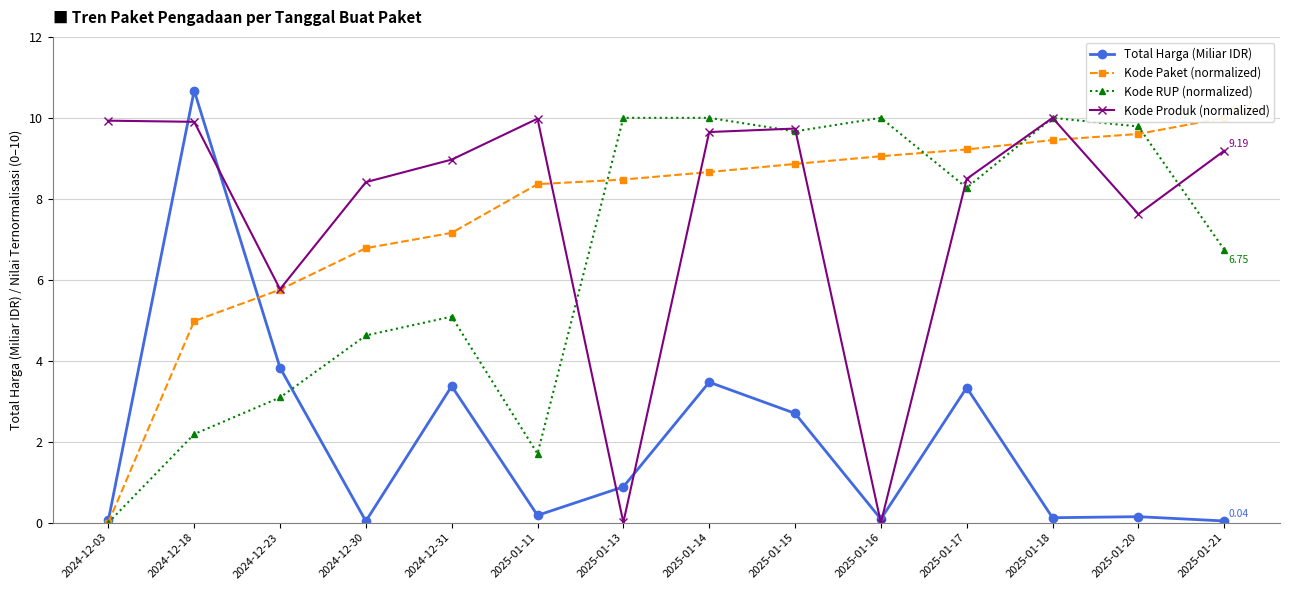

Count the number of categories in the chart.

14